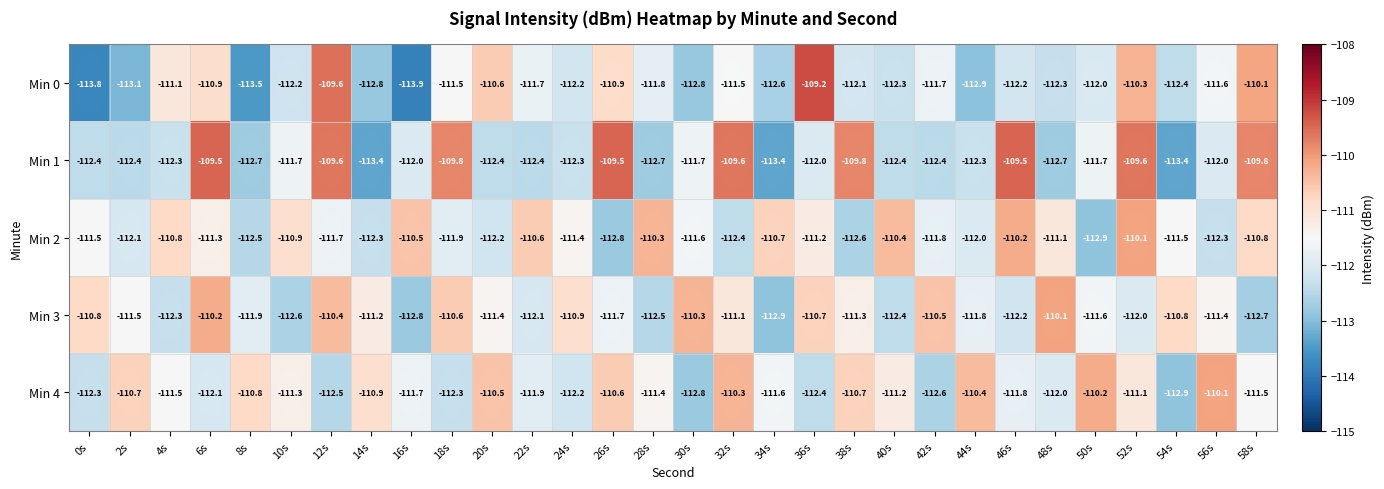

At which category is the sum across all series the highest?

52s